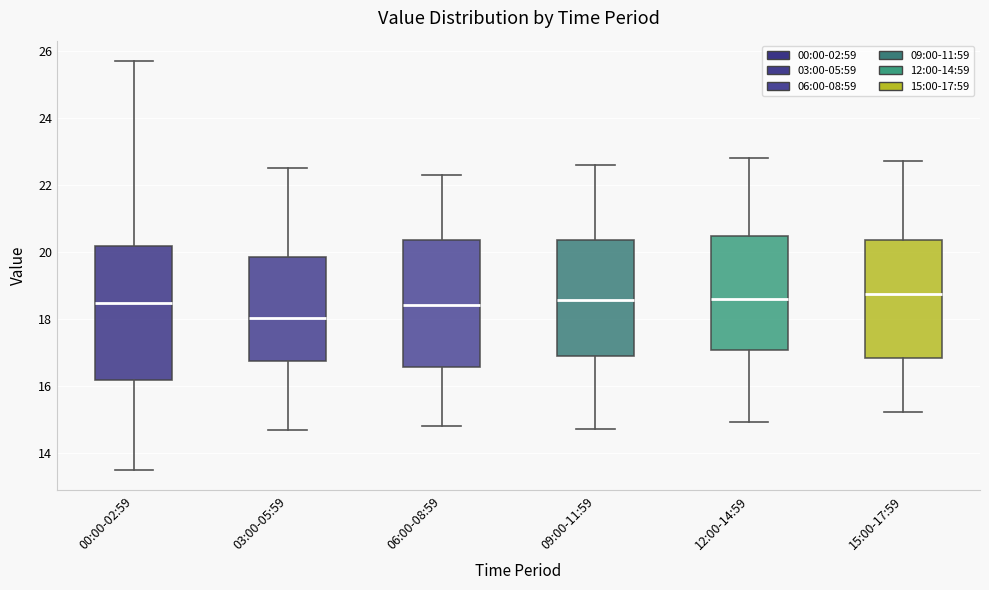

Reading left to right, read every box against the y-axis: the position of its median line, the range the box covers, and the ends of its whiskers. The values are not printed on the chart, so give them approximately, as read against the axis.

00:00-02:59: median 18.4, box 16.2 to 20.2, whiskers 13.4 to 25.8
03:00-05:59: median 18.0, box 16.8 to 19.8, whiskers 14.6 to 22.6
06:00-08:59: median 18.4, box 16.6 to 20.4, whiskers 14.8 to 22.4
09:00-11:59: median 18.6, box 16.8 to 20.4, whiskers 14.8 to 22.6
12:00-14:59: median 18.6, box 17.0 to 20.4, whiskers 15.0 to 22.8
15:00-17:59: median 18.8, box 16.8 to 20.4, whiskers 15.2 to 22.8